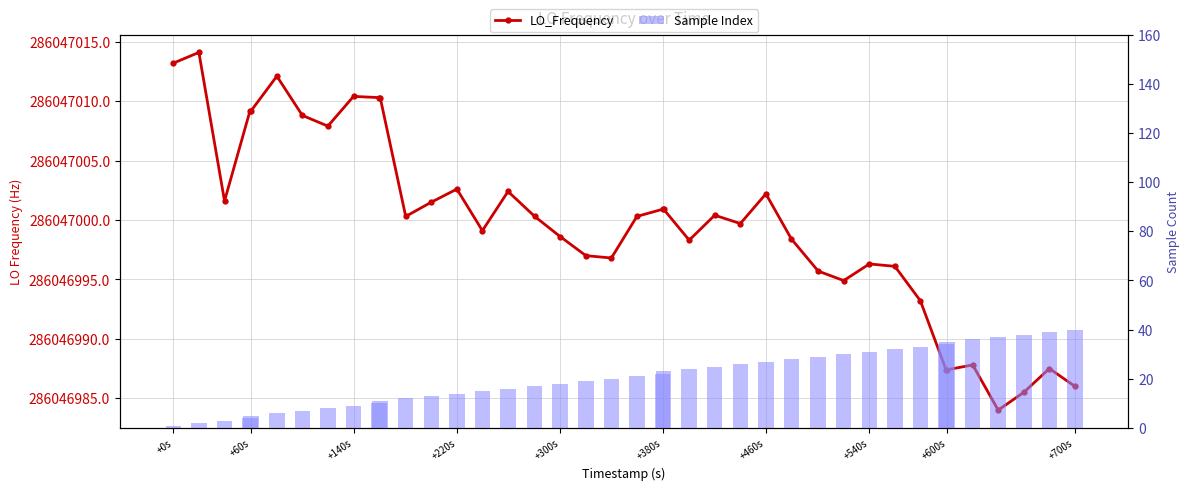

At +380s, list the series in order from smallest to largest.

Sample Index, LO_Frequency